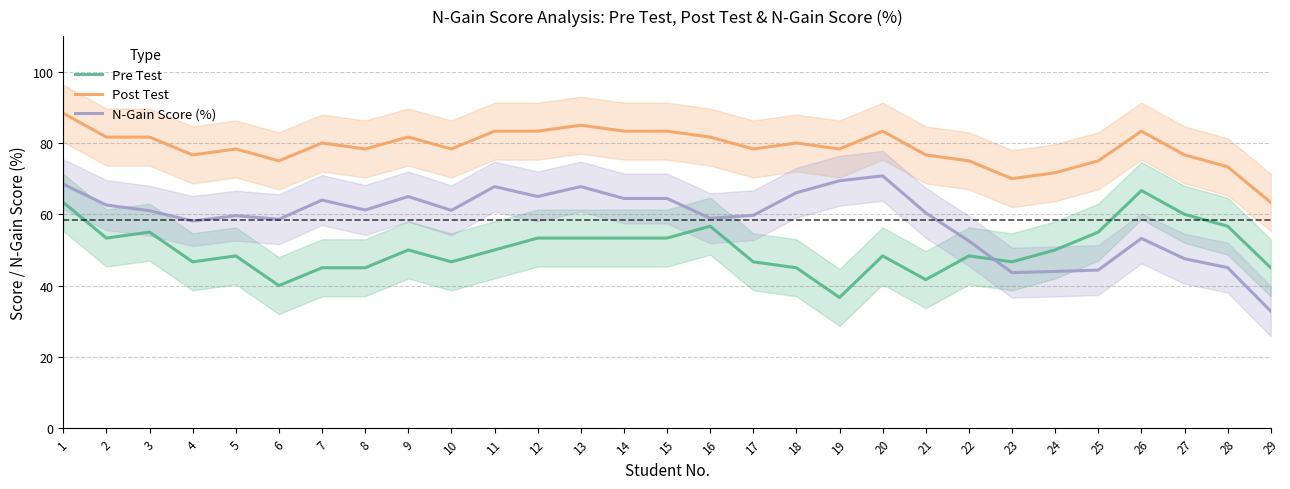

Reading right to left, transcribe all the data shown in this chart.

Pre Test: 29=45.0	28=56.7	27=60.0	26=66.7	25=55.0	24=50.0	23=46.7	22=48.3	21=41.7	20=48.3	19=36.7	18=45.0	17=46.7	16=56.7	15=53.3	14=53.3	13=53.3	12=53.3	11=50.0	10=46.7	9=50.0	8=45.0	7=45.0	6=40.0	5=48.3	4=46.7	3=55.0	2=53.3	1=63.3
Post Test: 29=63.3	28=73.3	27=76.7	26=83.3	25=75.0	24=71.7	23=70.0	22=75.0	21=76.7	20=83.3	19=78.3	18=80.0	17=78.3	16=81.7	15=83.3	14=83.3	13=85.0	12=83.3	11=83.3	10=78.3	9=81.7	8=78.3	7=80.0	6=75.0	5=78.3	4=76.7	3=81.7	2=81.7	1=88.3
N-Gain Score (%): 29=32.8	28=45.0	27=47.5	26=53.2	25=44.4	24=44.0	23=43.6	22=52.5	21=60.4	20=70.8	19=69.4	18=66.1	17=59.7	16=58.9	15=64.4	14=64.4	13=67.8	12=65.0	11=67.8	10=61.1	9=65.0	8=61.2	7=64.0	6=58.6	5=59.6	4=58.1	3=61.0	2=62.6	1=68.5